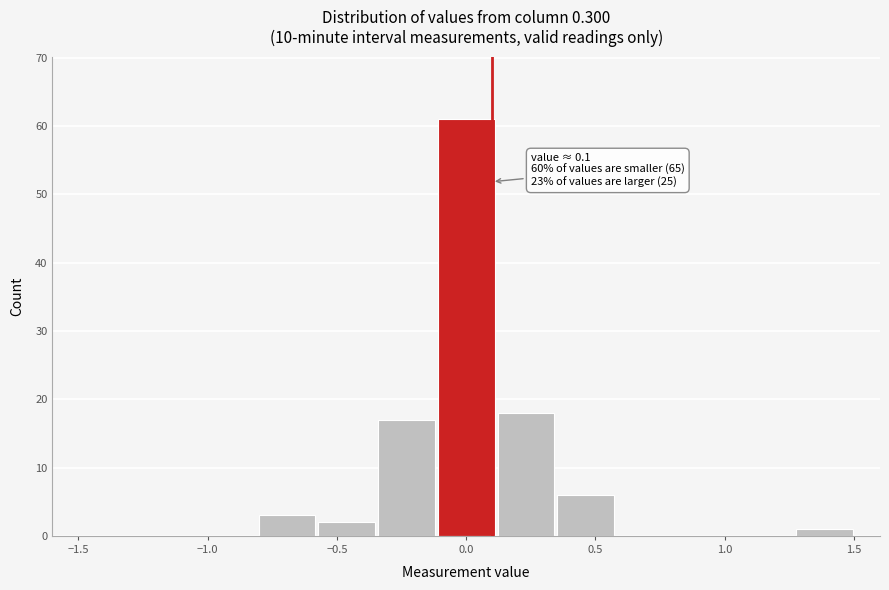

Over which range of the x-axis is the bar tallest?

-0.10 to 0.10